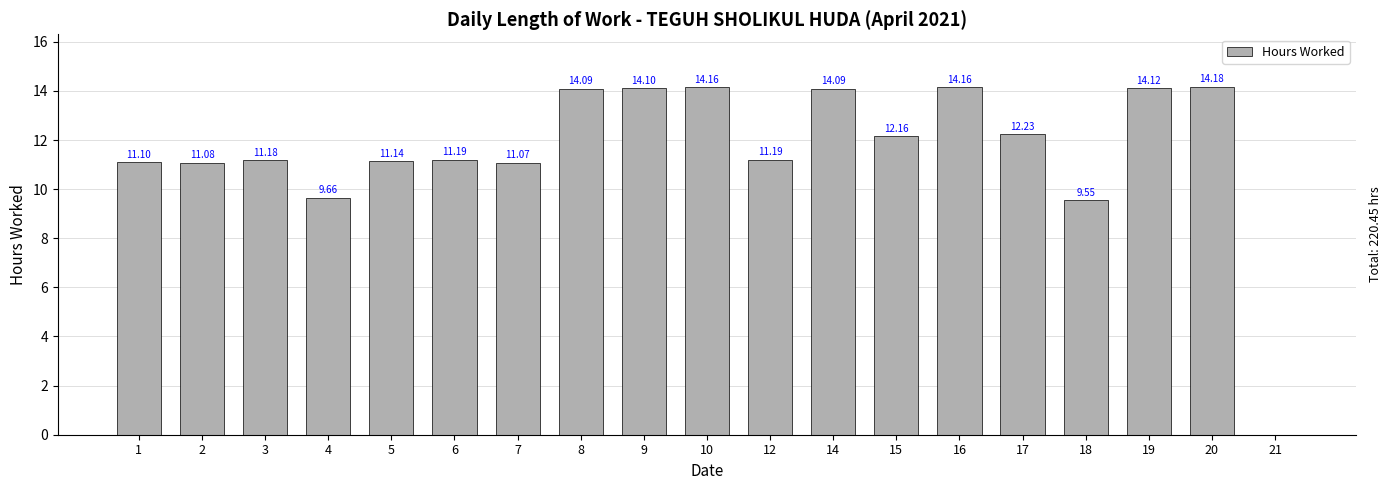

Which category has the highest value across all series?

20